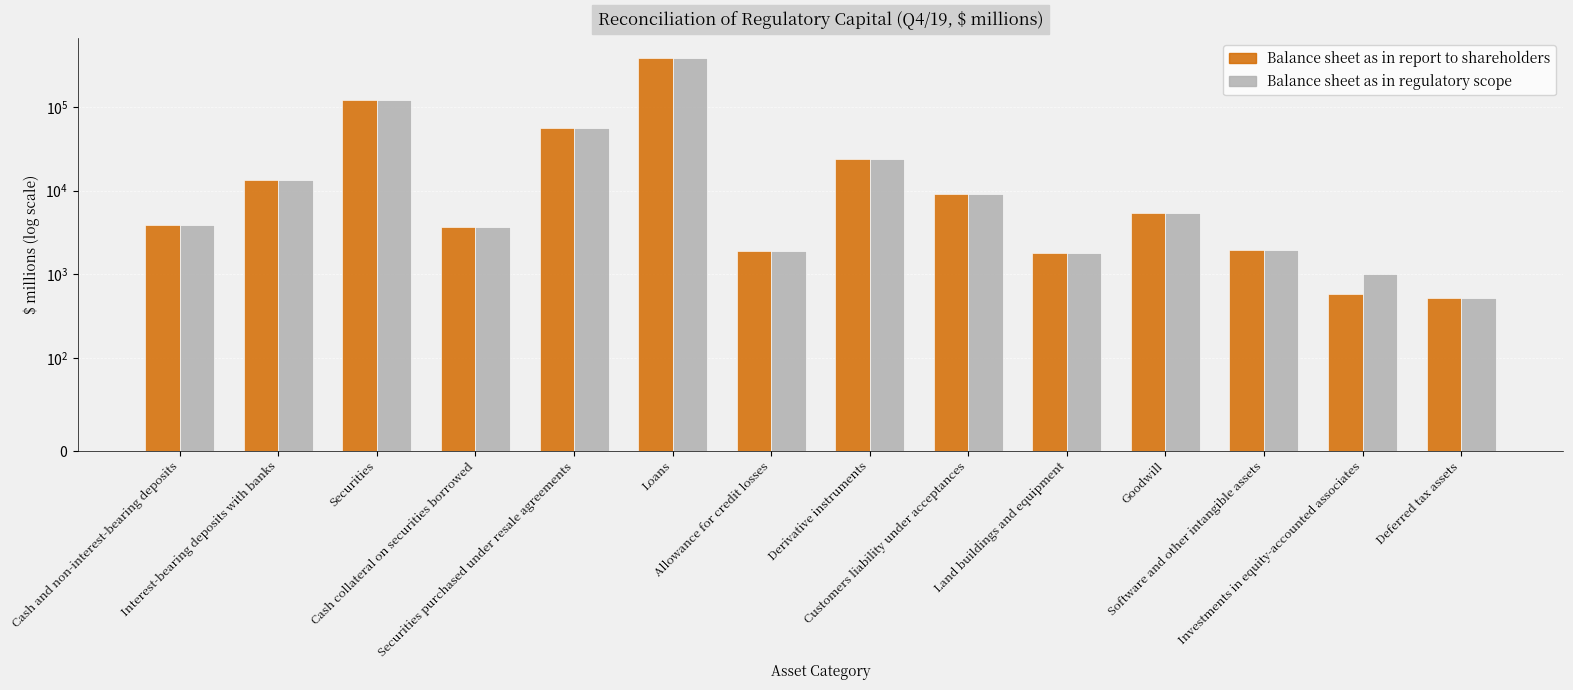

What is the total value across all series at Investments in equity-accounted associates?

1604